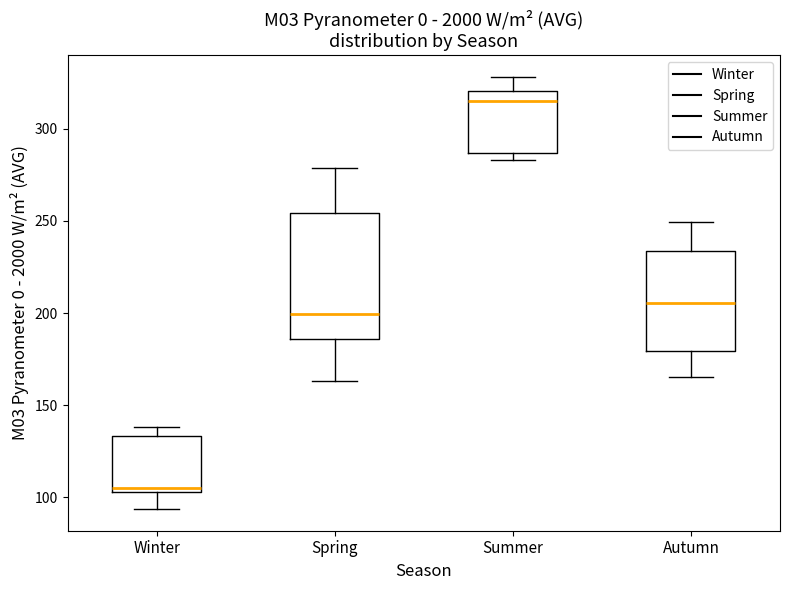

Reading left to right, read every box against the y-axis: the position of its median line, the range the box covers, and the ends of its whiskers. The values are not printed on the chart, so give them approximately, as read against the axis.

Winter: median 105 (just above the box's lower edge), box 105 to 135, whiskers 95 to 140
Spring: median 200, box 185 to 255, whiskers 165 to 280
Summer: median 315, box 285 to 320, whiskers 285 (just below the box's lower edge) to 330
Autumn: median 205, box 180 to 235, whiskers 165 to 250